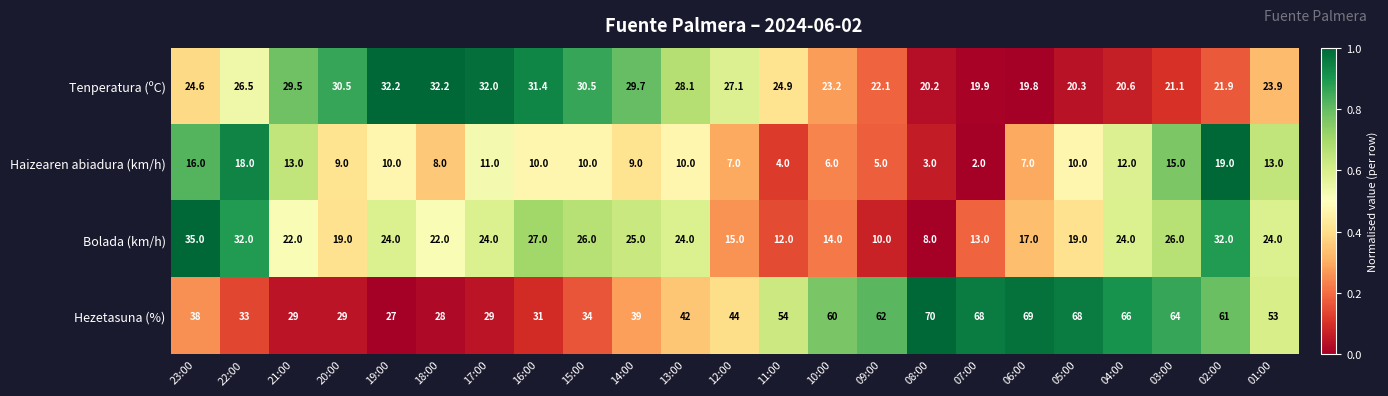

At 18:00, list the series in order from largest to smallest.

Tenperatura (ºC), Hezetasuna (%), Bolada (km/h), Haizearen abiadura (km/h)